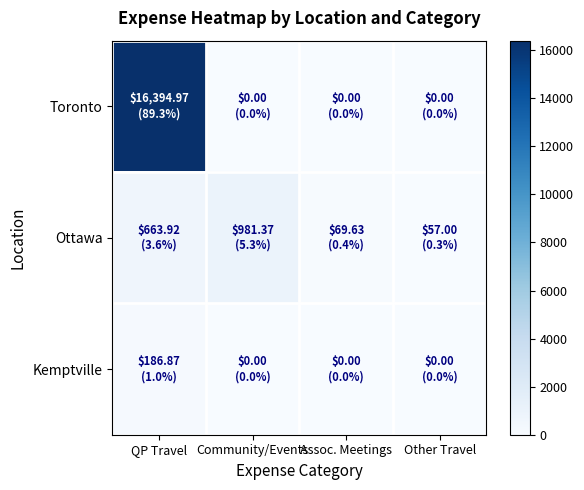

Which has a higher value, Community/Events or Other Travel?

Community/Events